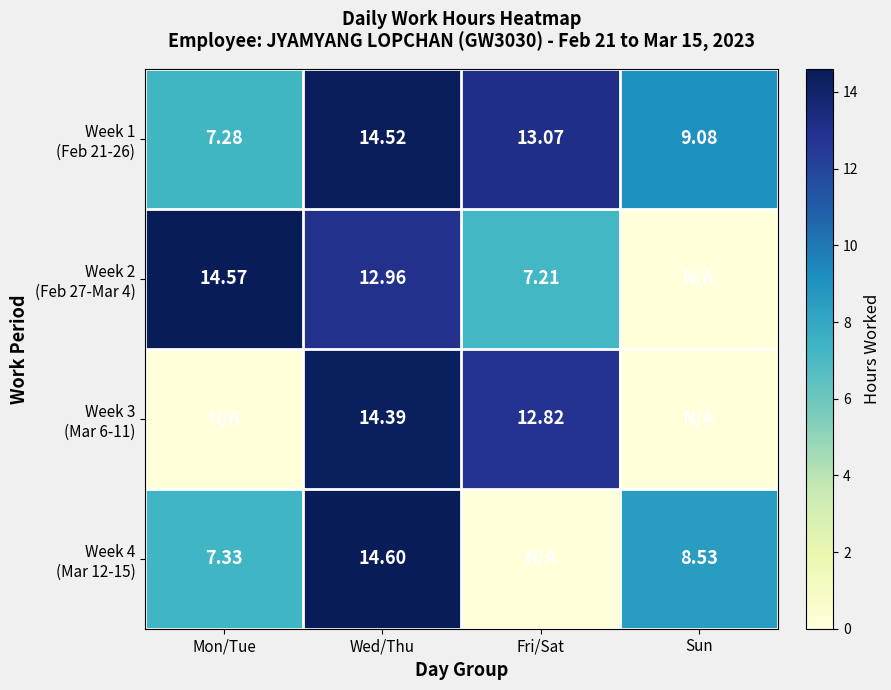

Is the value of Week 1 (Feb 21-26) at Wed/Thu greater than the value of Week 3 (Mar 6-11) at Wed/Thu?

Yes